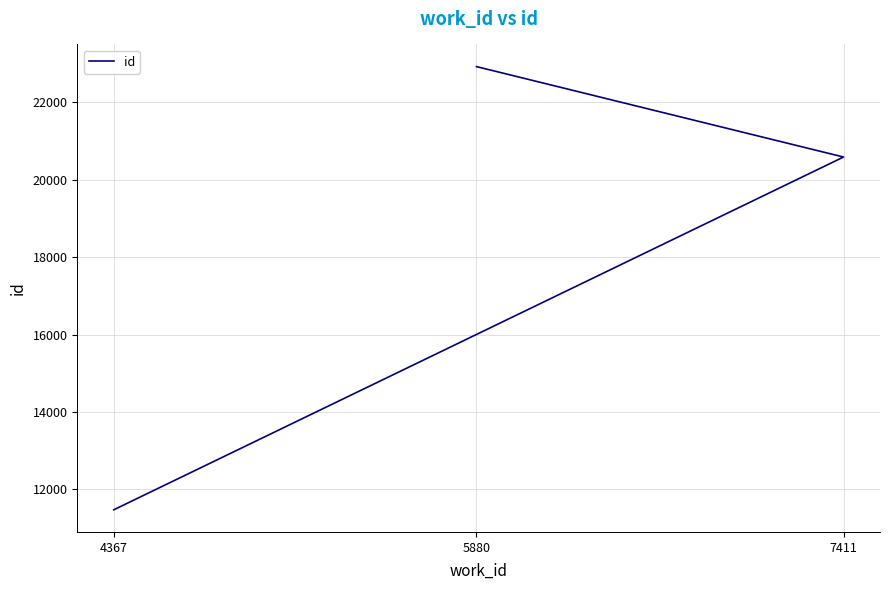

Reading left to right, extract all data points from this chart.

11469	20589	22927